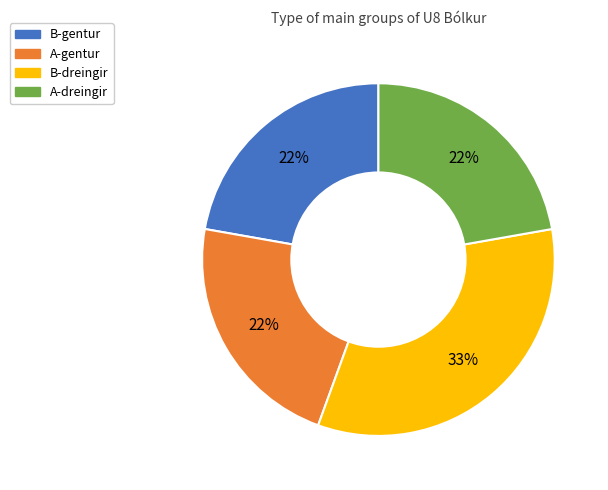

To the nearest percent, what is the difference between the largest and smallest slice percentages?

11%